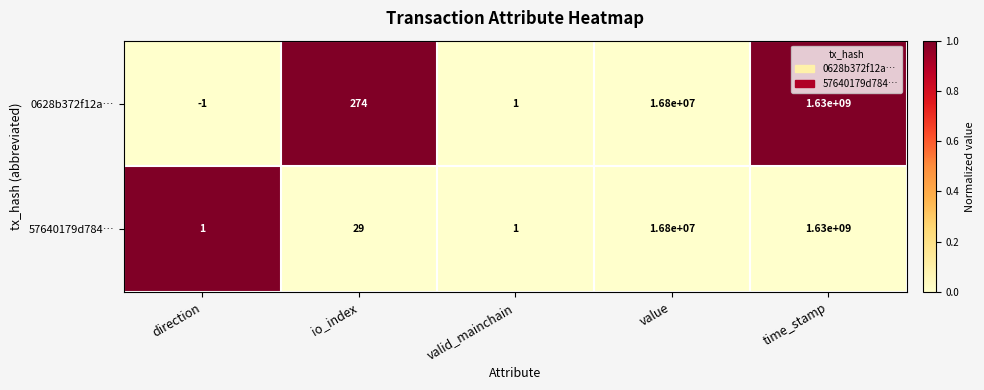

What is the difference between the maximum and minimum values in the 0628b372f12a… series?

1630000001